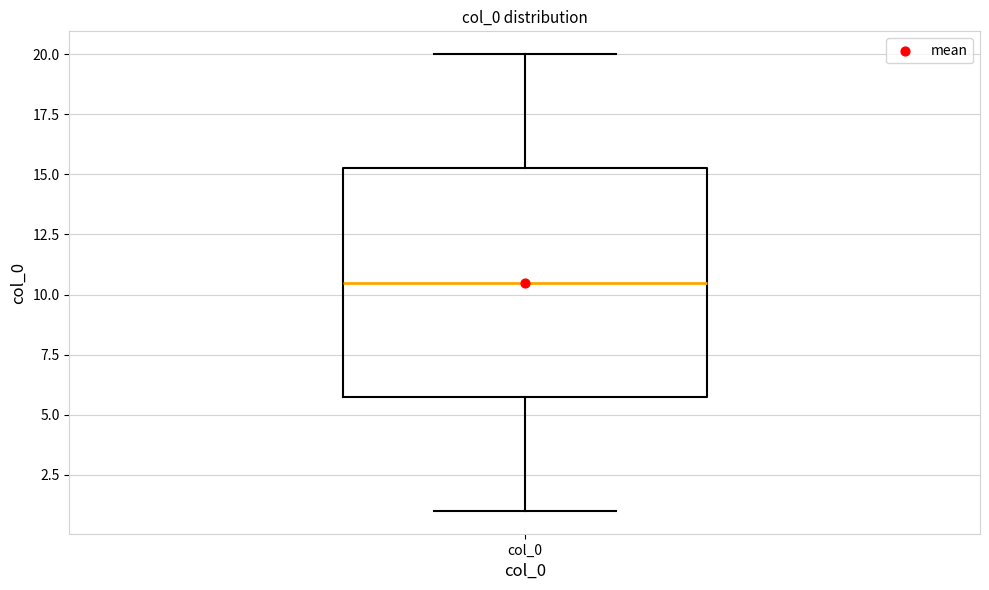

Where is the lower edge of the box for col_0 on the y-axis? The values are not printed on the chart, so give them approximately, as read against the axis.

6.0